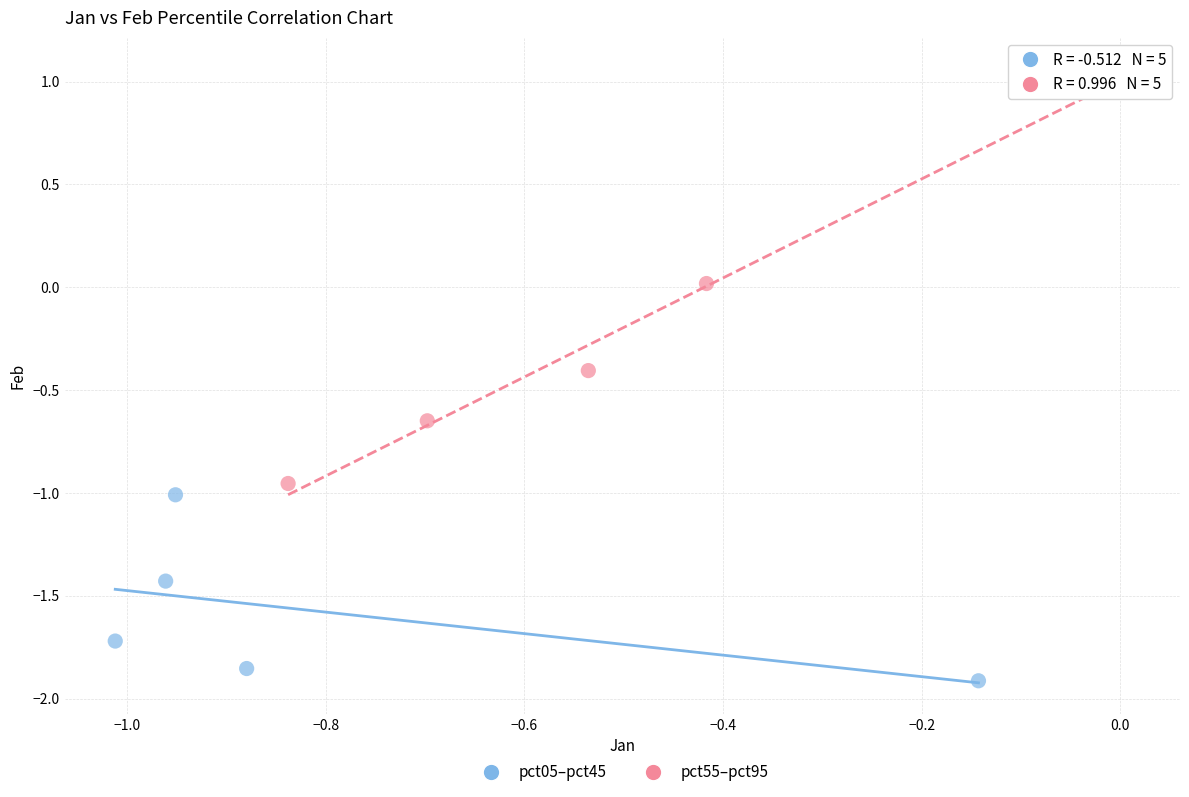

Which series has the largest Y range (max minus min)?

pct55–pct95